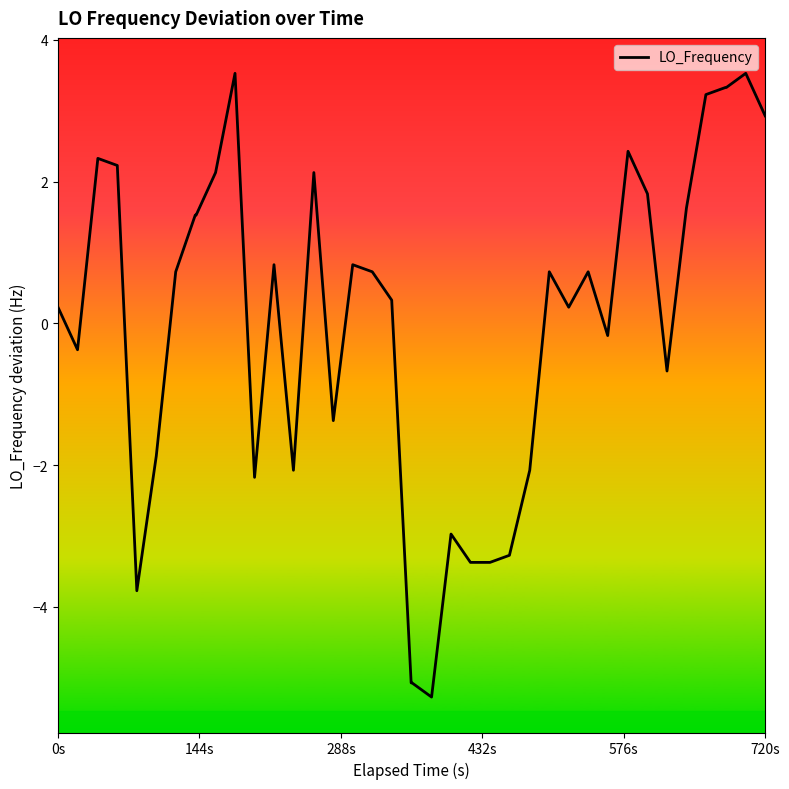

Does the chart have visible grid lines?

No